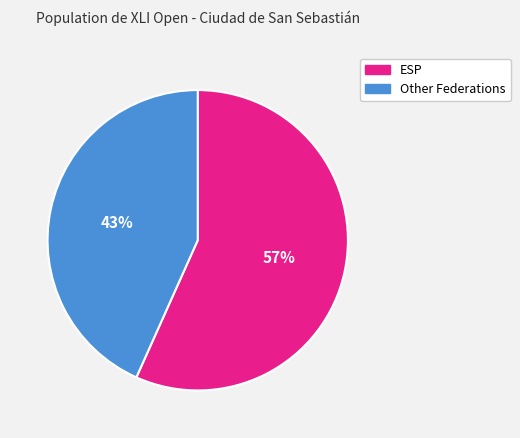

To the nearest percent, what is the average slice percentage?

50%